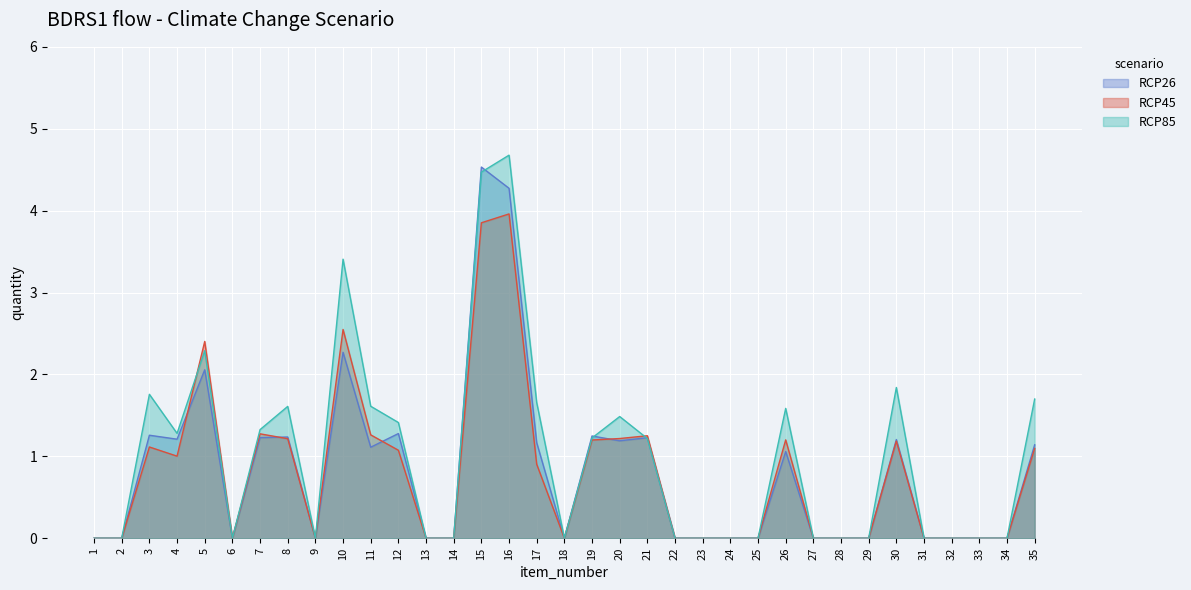

Is the value of RCP45 at 23 greater than the value of RCP26 at 26?

No